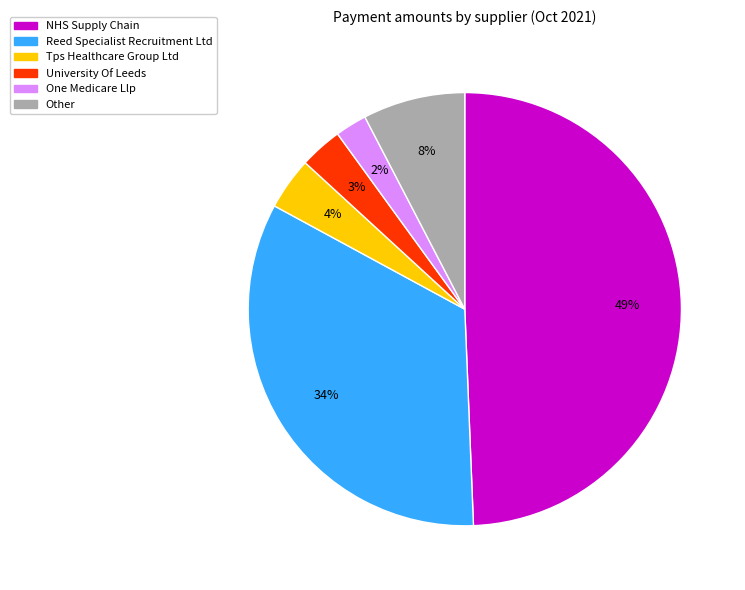

The One Medicare Llp slice represents 16% of the pie. True or false?

False